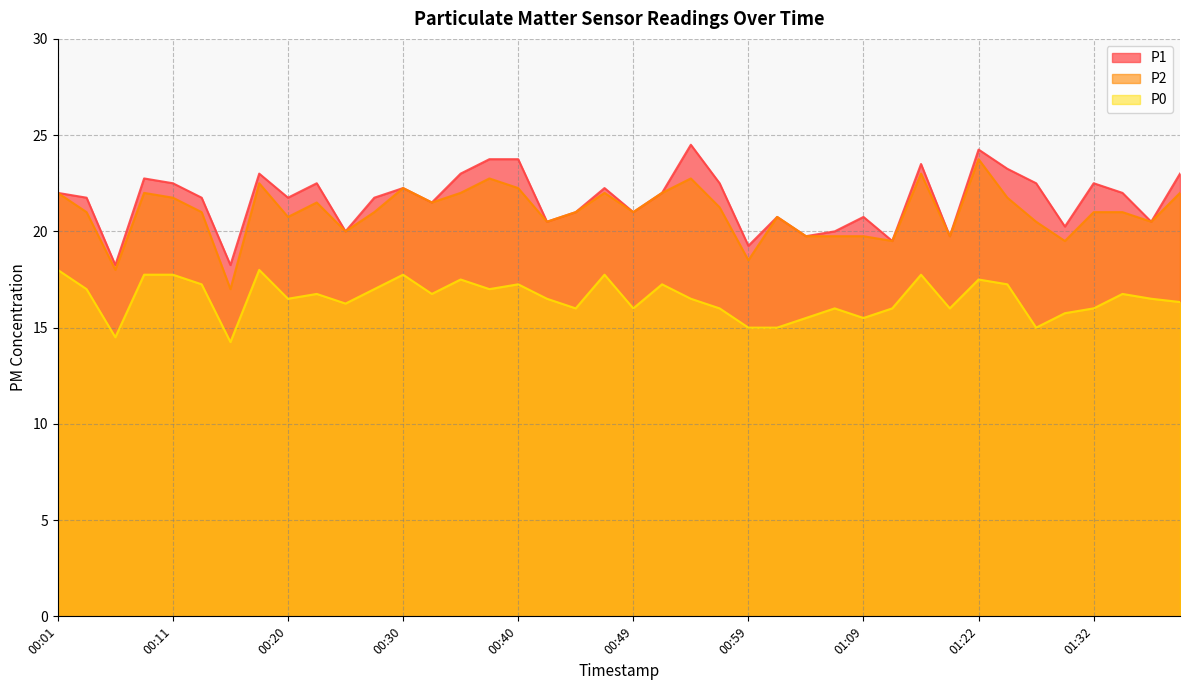

True or false: P1 and P2 intersect in this chart.

False